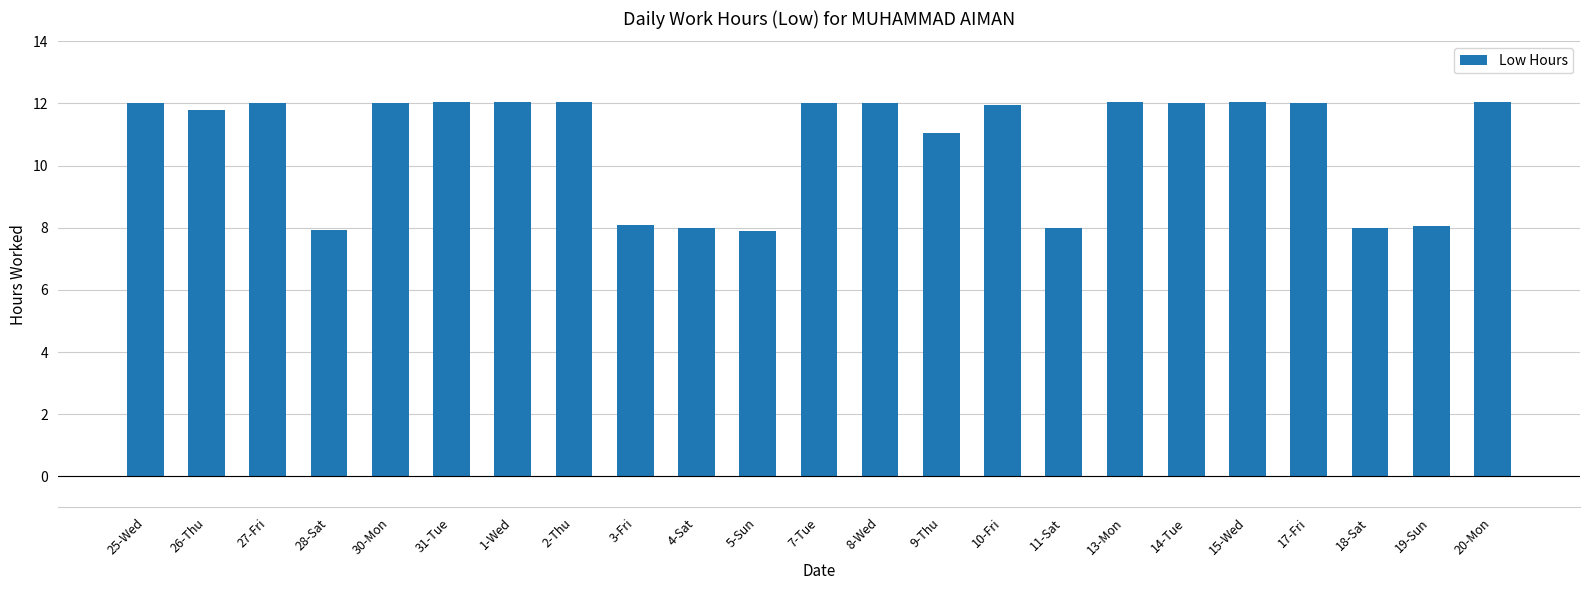

What is the smallest value displayed?

7.9